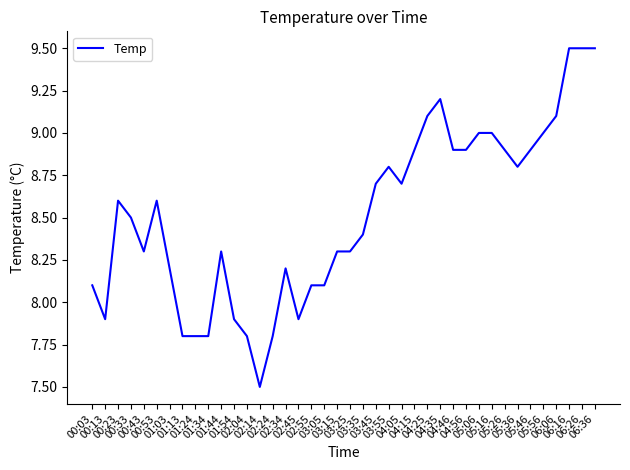

What is the maximum value shown in the chart?

9.5